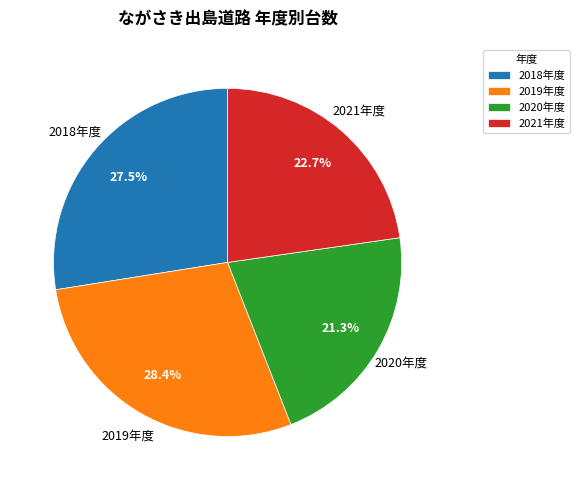

What is the smallest slice in the pie chart?

2020年度